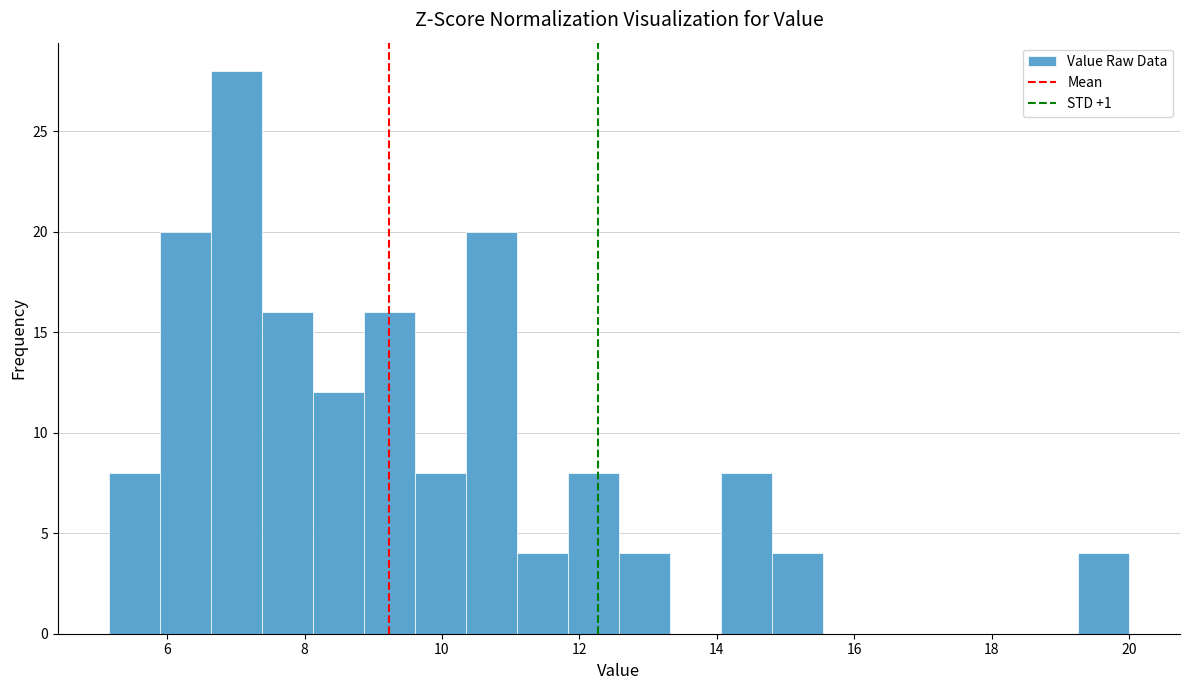

Read against the x-axis, roughly where is the centre of the tallest bar?

7.0